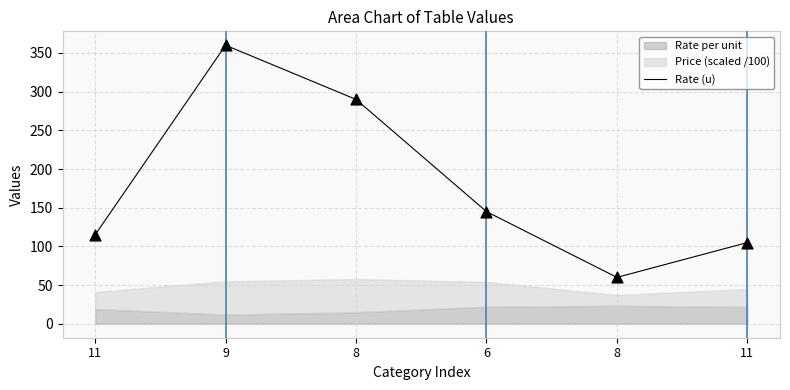

Which has a higher value, 11 or 6?

6